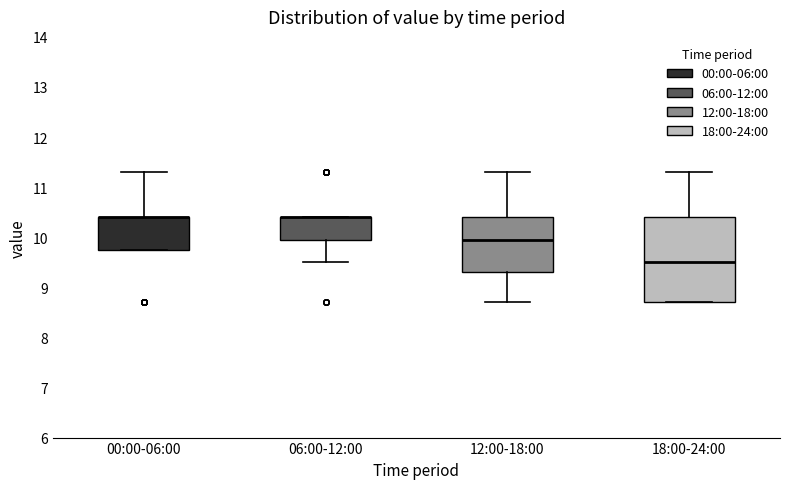

Comparing the boxes themselves (not the whiskers), which one is the tallest?

18:00-24:00